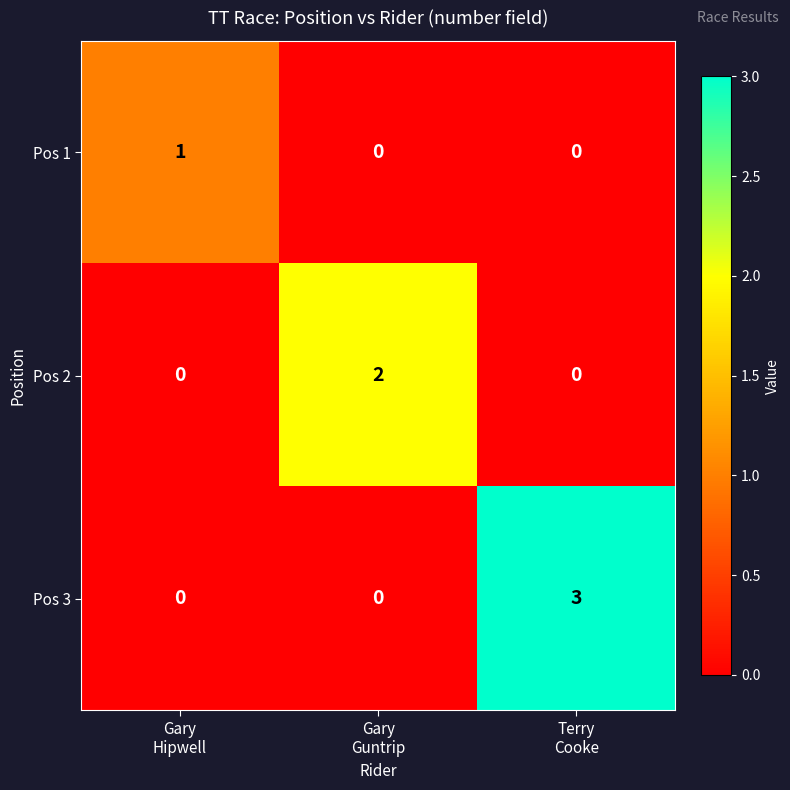

Rank the series by their average value, from lowest to highest.

Pos 1, Pos 2, Pos 3